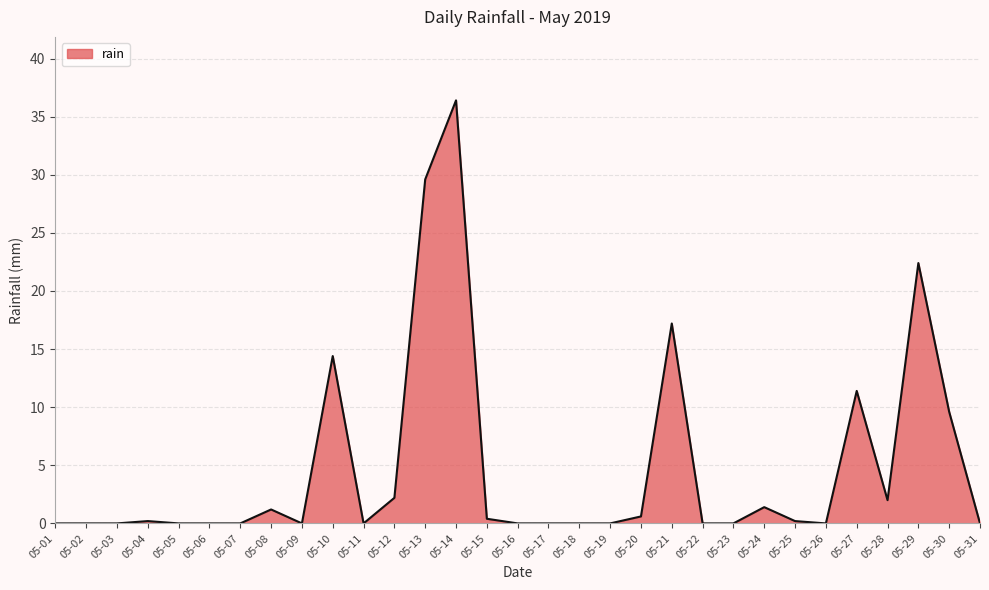

What is the sum of the values at 05-17 and 05-27?

11.4